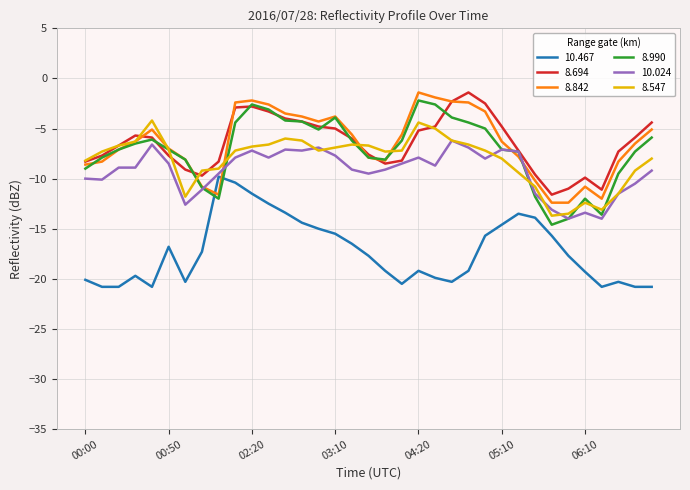

What is the lowest value of the 8.694 series?

-11.6